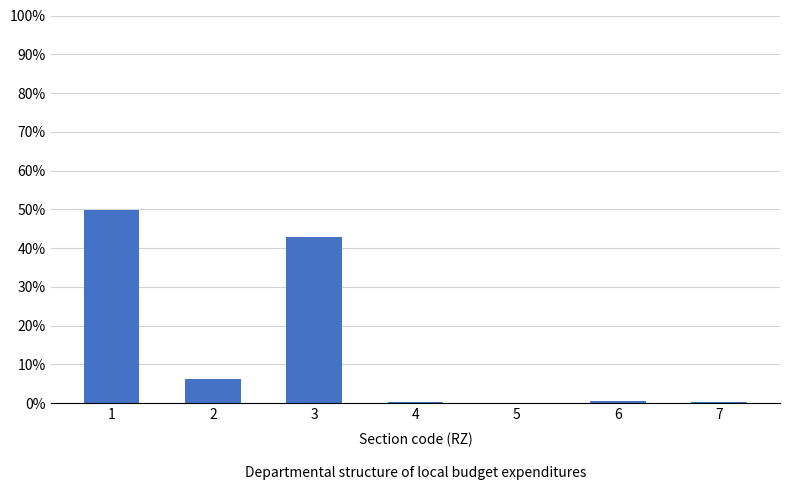

Between 5 and 2, which is larger?

2